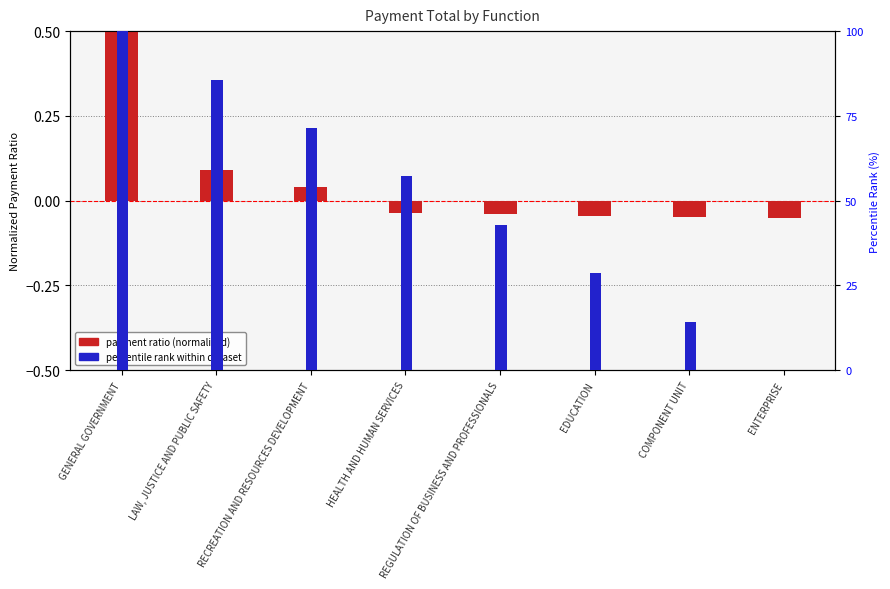

How many negative values does the Payment ratio (normalized) series have?

5